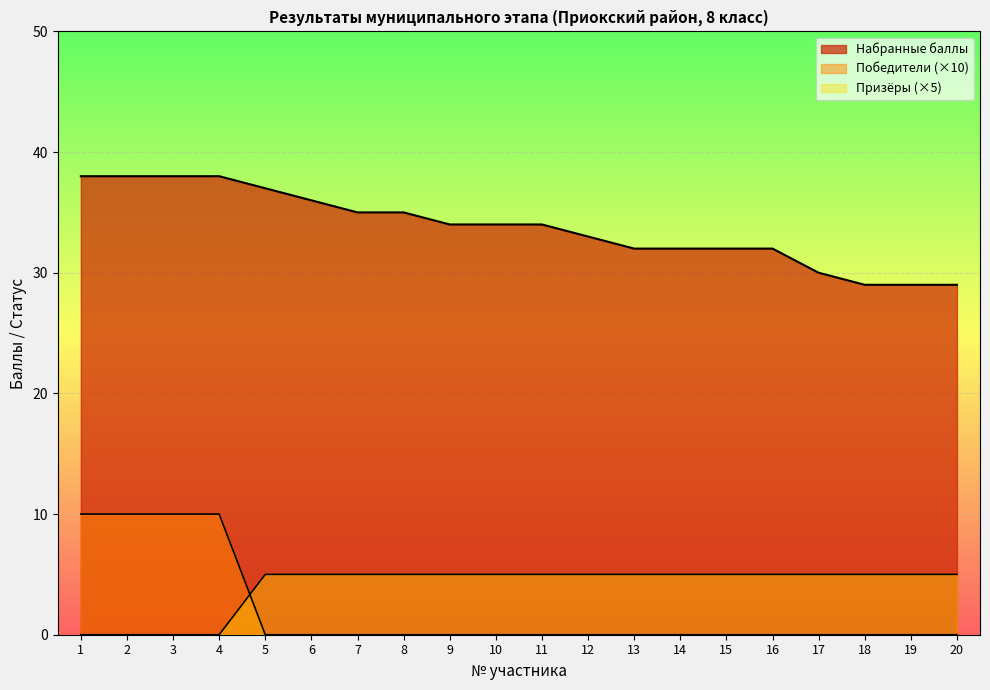

Which series has the largest total across all categories?

Набранные баллы